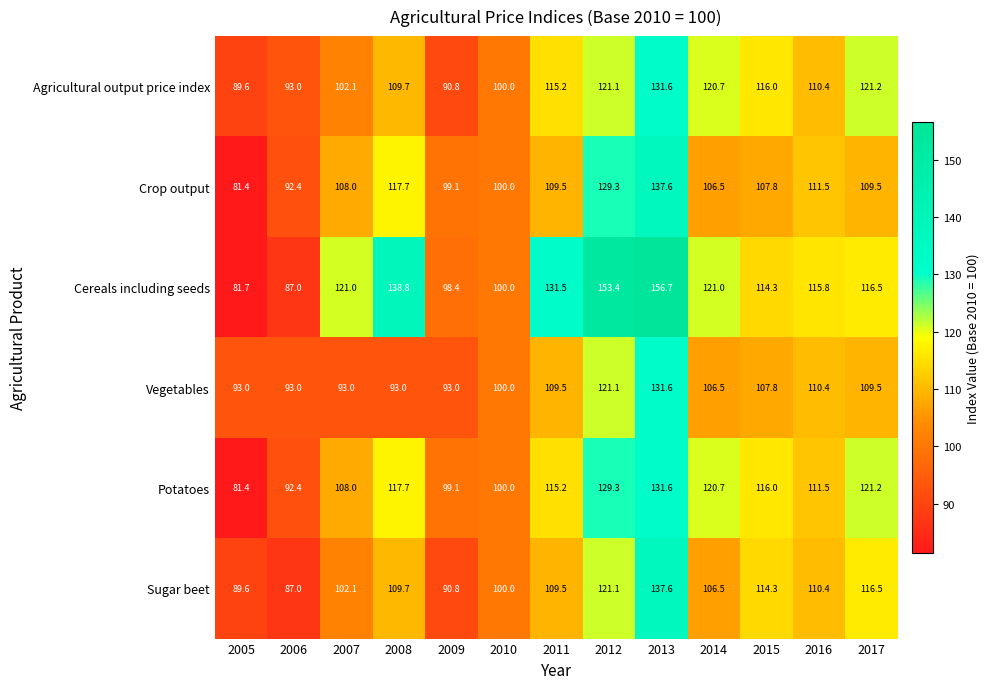

Which label corresponds to the smallest value in the chart?

2005